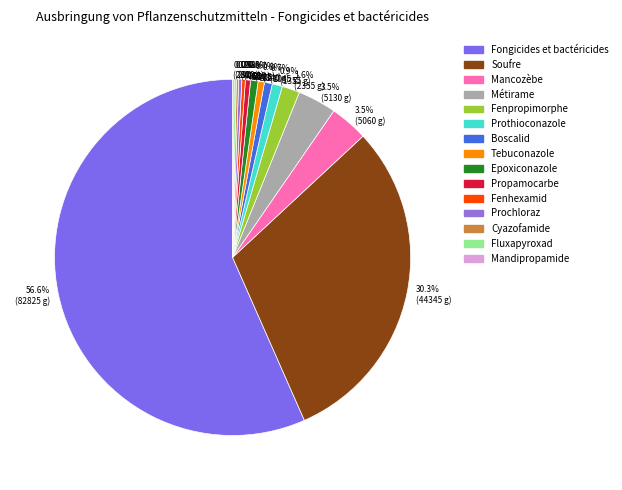

Which slice is the largest?

56.6% (82825 g)